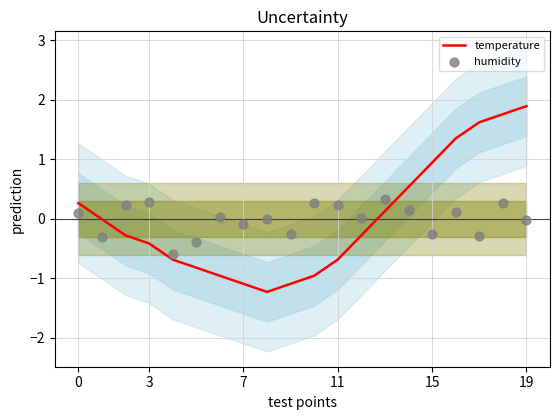

Which series has the largest total across all categories?

temperature